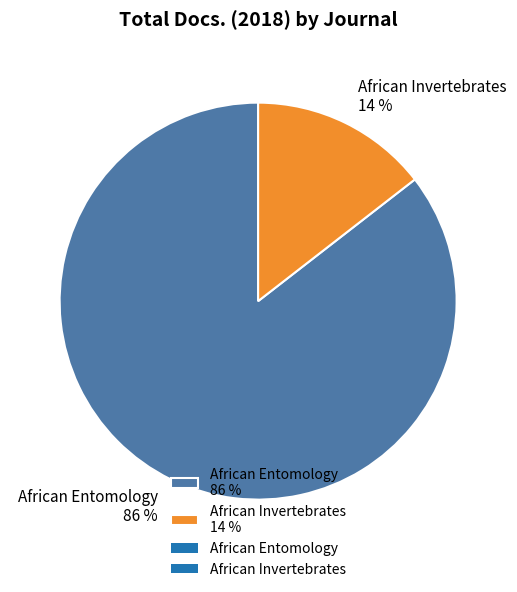

Is the sum of African Invertebrates and African Entomology greater than half?

Yes